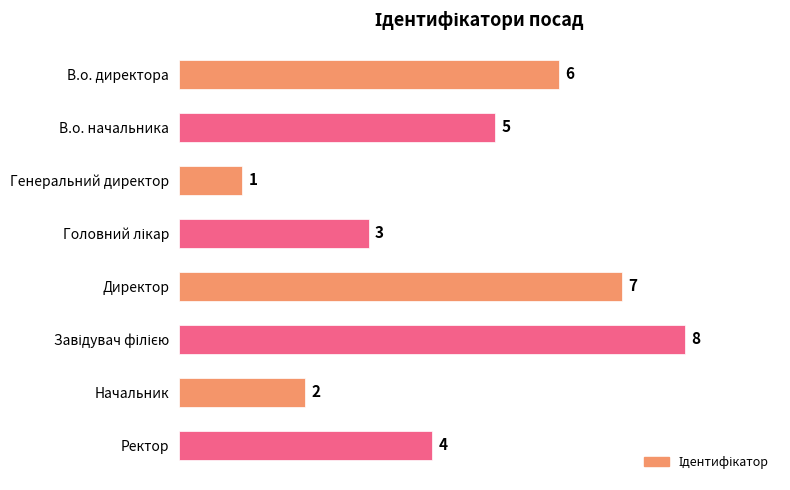

Which label corresponds to the smallest value in the chart?

Генеральний директор